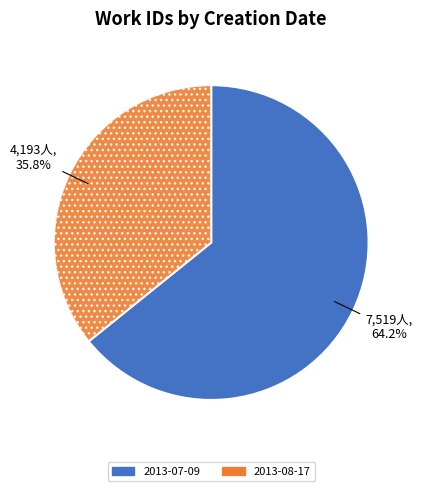

What percentage is the 2013-07-09 slice, to the nearest percent?

64%